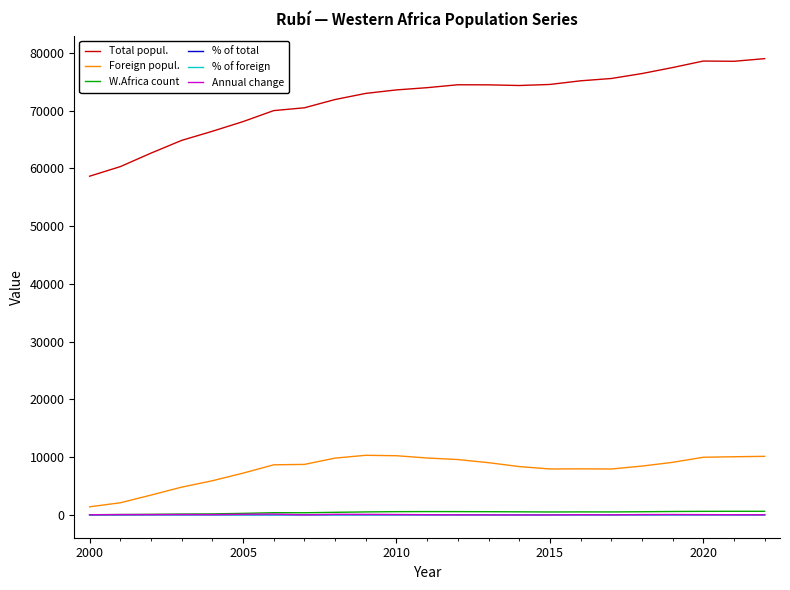

True or false: Foreign popul. and Total popul. intersect in this chart.

False